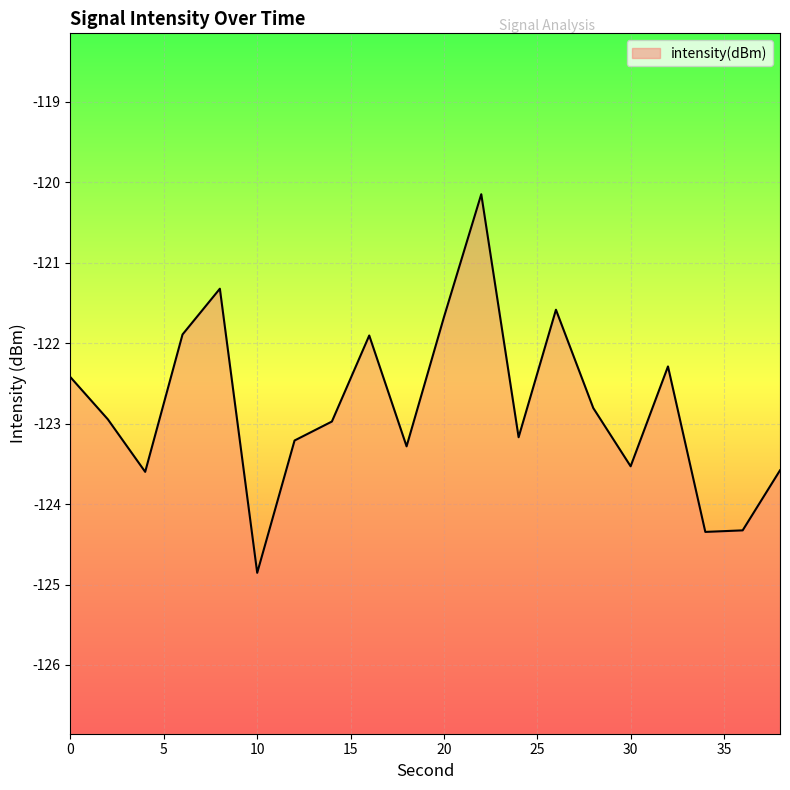

Where does the data first go above -122?

6